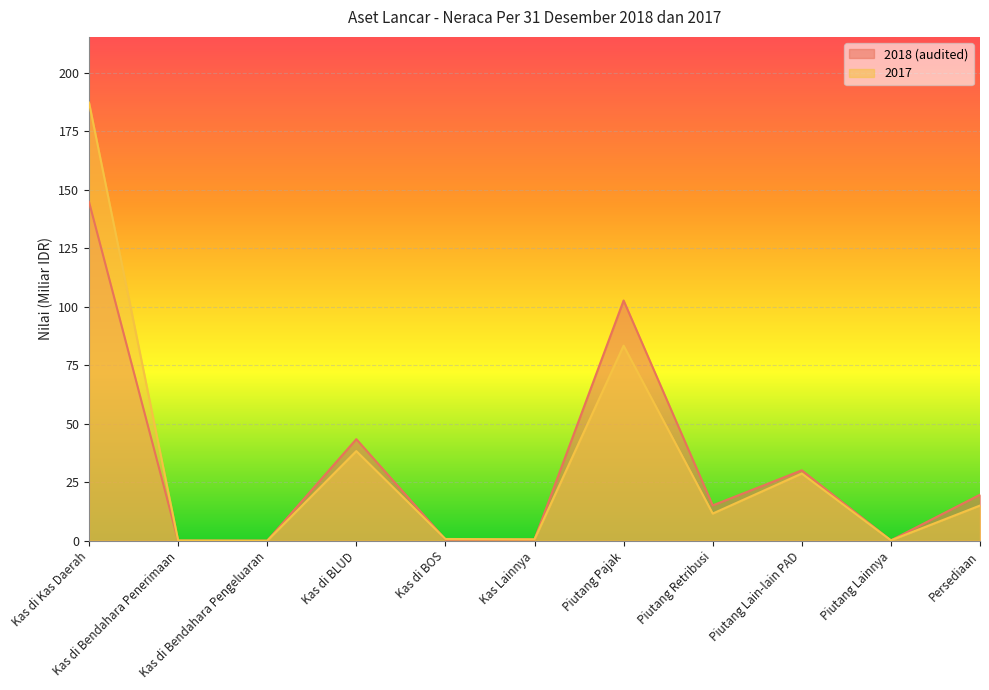

At how many categories does at least one series exceed 47?

2